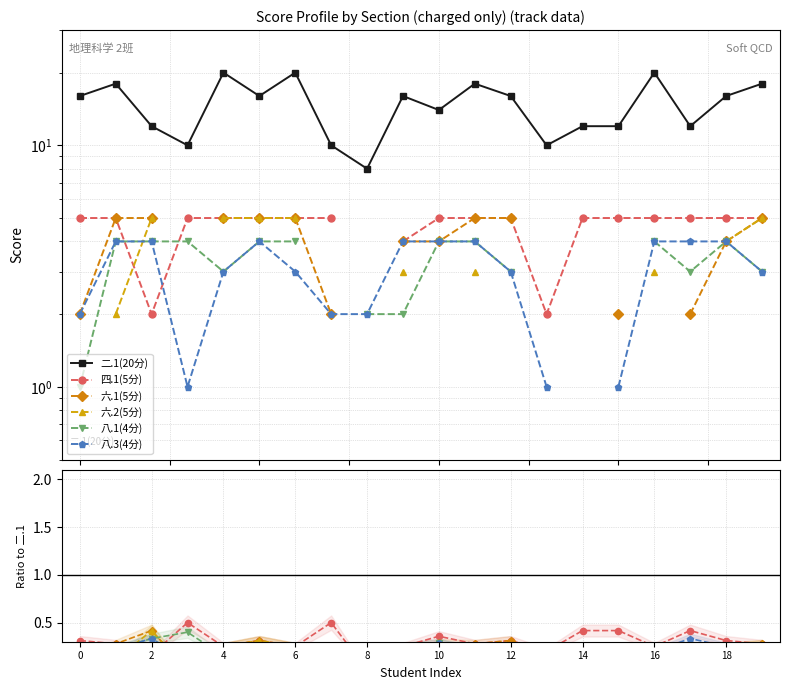

What is the difference between the highest and lowest values at 0?

16.0